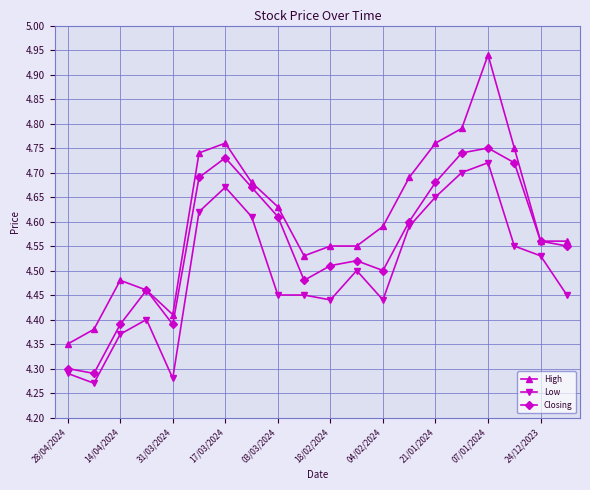

At how many categories does at least one series exceed 4?

20